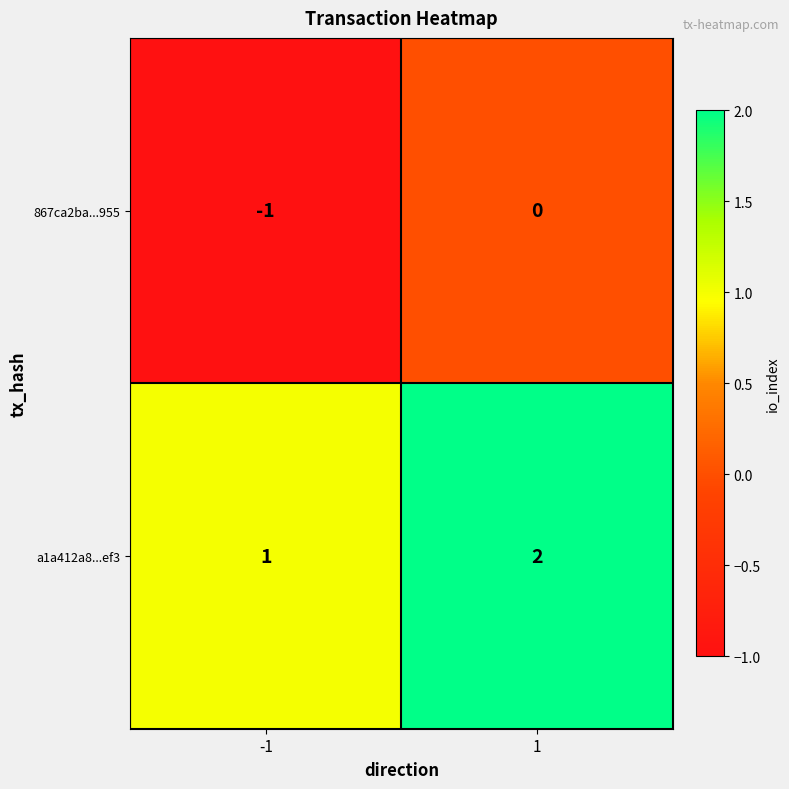

Reading left to right, extract all data points from this chart.

867ca2ba...955: -1=-1	1=0
a1a412a8...ef3: -1=1	1=2